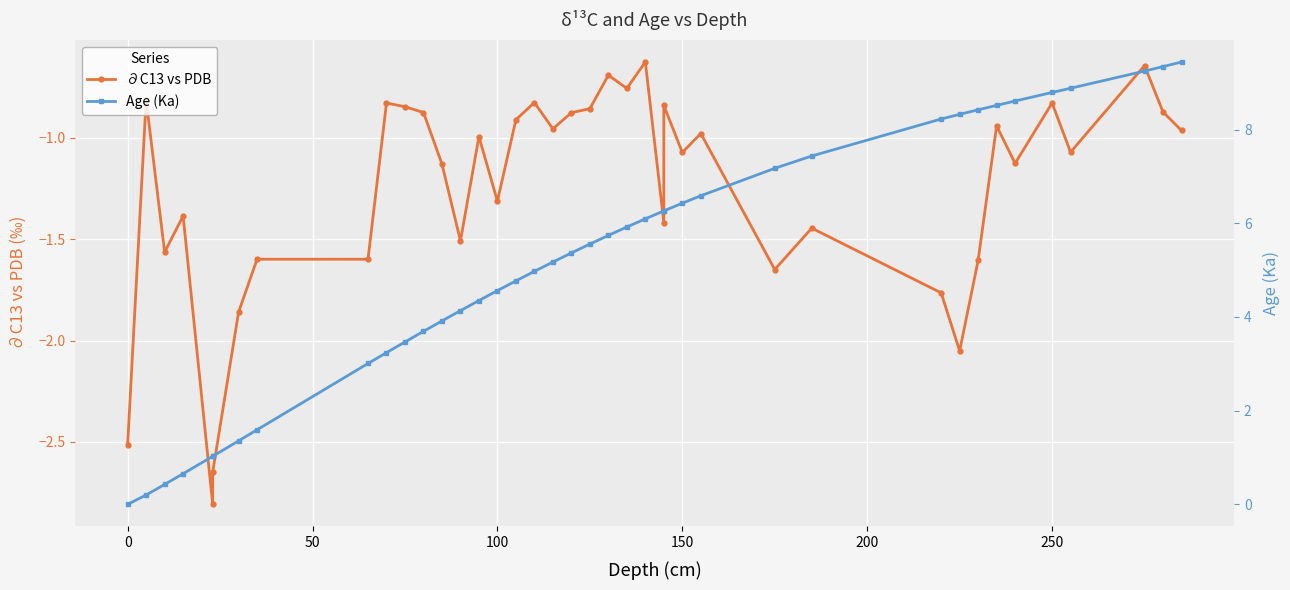

The Age (Ka) series shows 1.1 at 300. True or false?

False